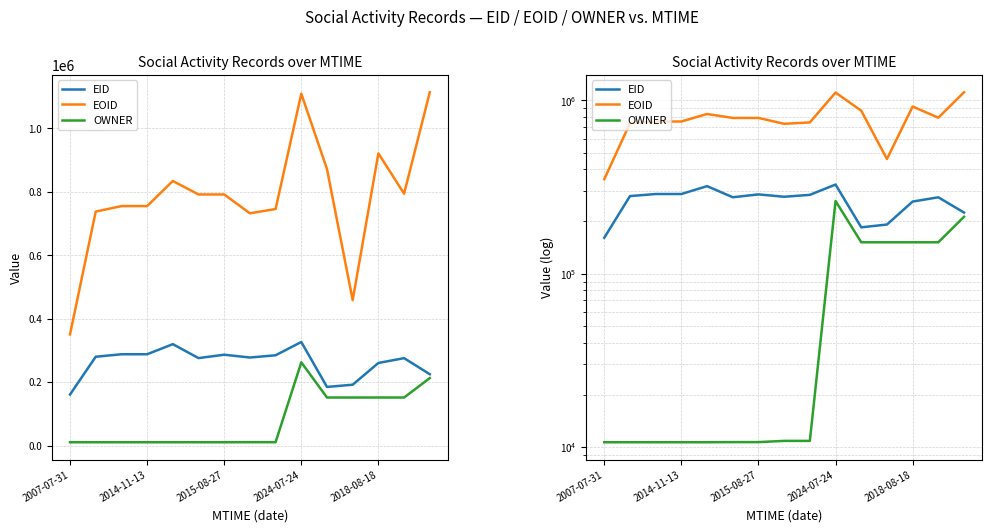

True or false: OWNER and EOID cross at least once.

False